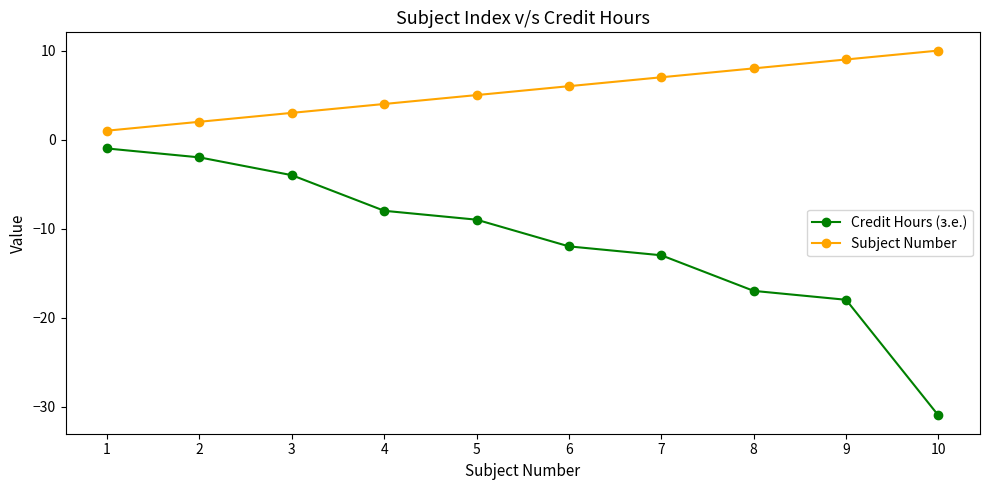

Which series has the widest spread of values?

Credit Hours (з.е.)